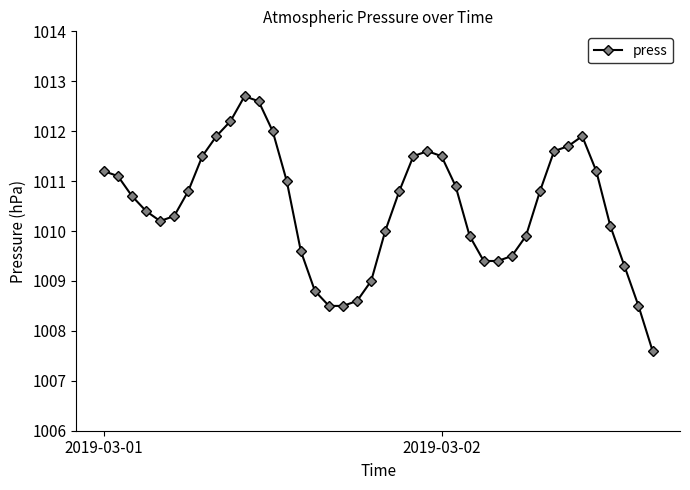

Reading left to right, transcribe all the data shown in this chart.

1011.2	1011.1	1010.7	1010.4	1010.2	1010.3	1010.8	1011.5	1011.9	1012.2	1012.7	1012.6	1012.0	1011.0	1009.6	1008.8	1008.5	1008.5	1008.6	1009.0	1010.0	1010.8	1011.5	1011.6	1011.5	1010.9	1009.9	1009.4	1009.4	1009.5	1009.9	1010.8	1011.6	1011.7	1011.9	1011.2	1010.1	1009.3	1008.5	1007.6